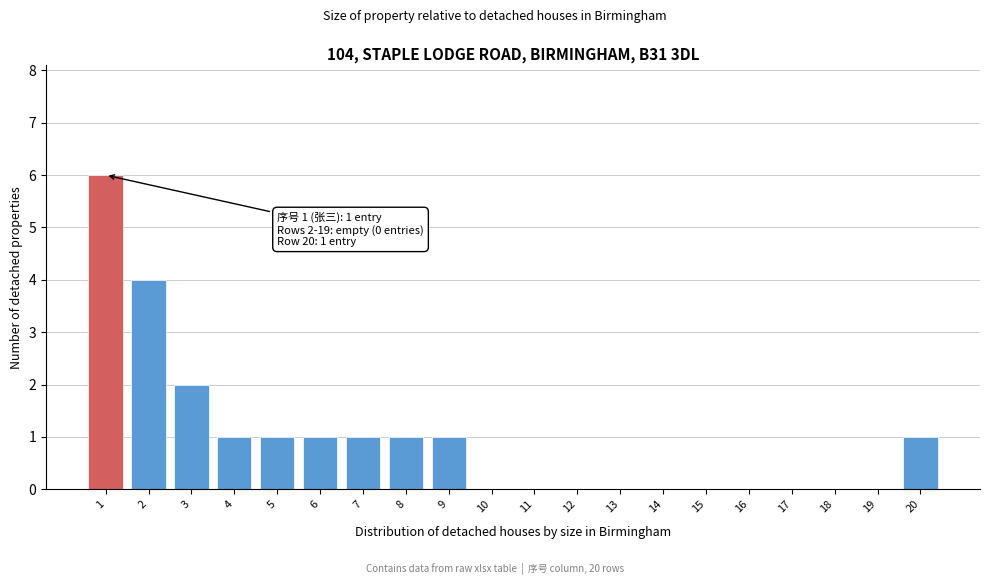

Reading left to right, extract all data points from this chart.

1=6	2=4	3=2	4=1	5=1	6=1	7=1	8=1	9=1	10=0	11=0	12=0	13=0	14=0	15=0	16=0	17=0	18=0	19=0	20=1